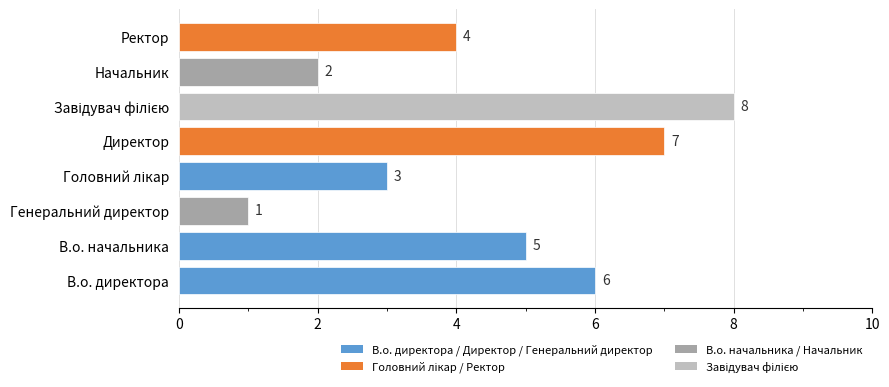

What value does the data have at Ректор?

4